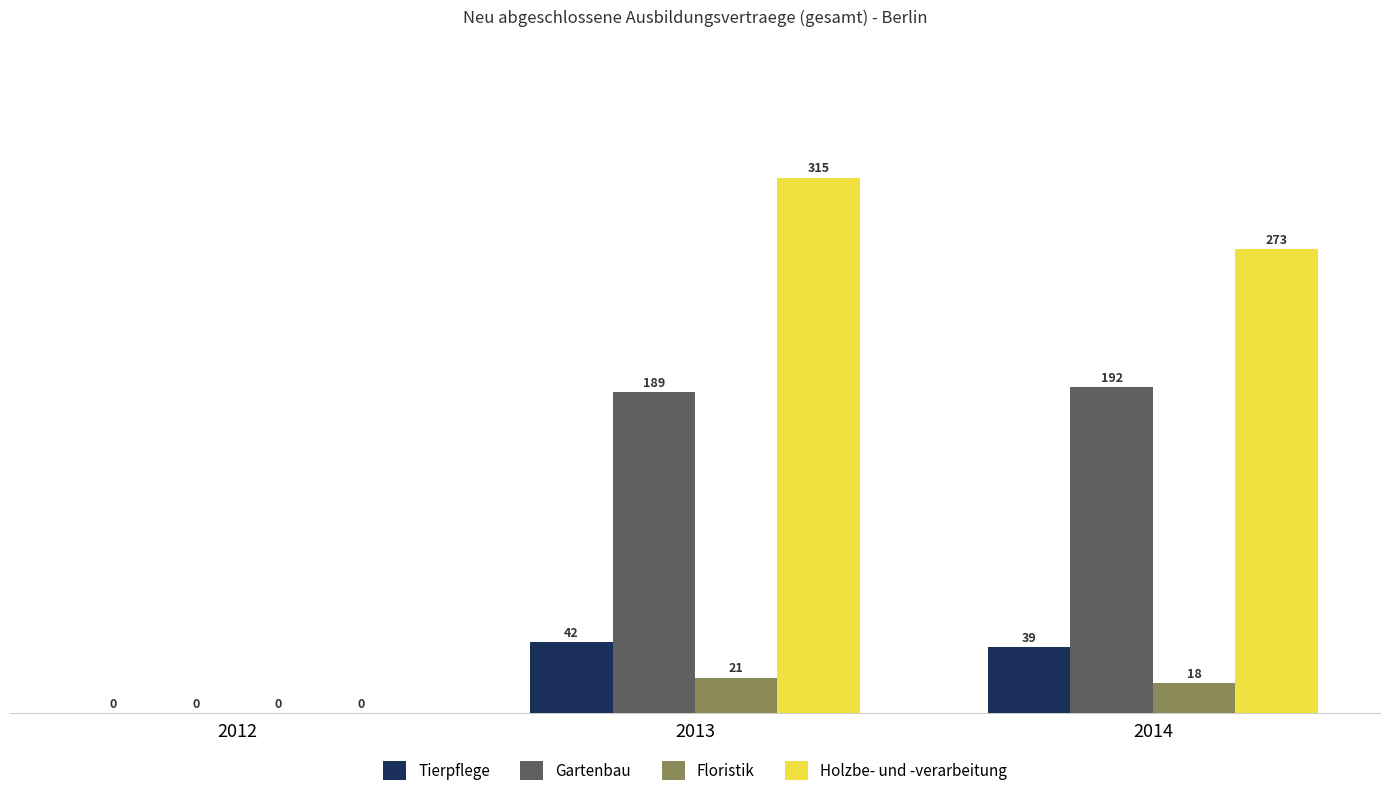

At which label is Tierpflege closest to 21?

2014